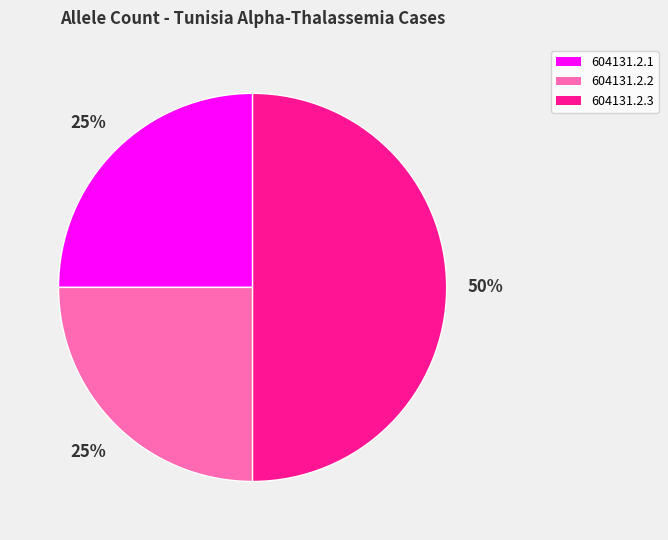

How many slices are in this pie chart?

3